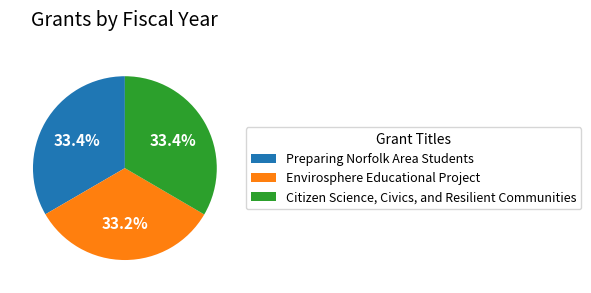

Is it true that Citizen Science, Civics, and Resilient Communities is 33% of the pie?

True